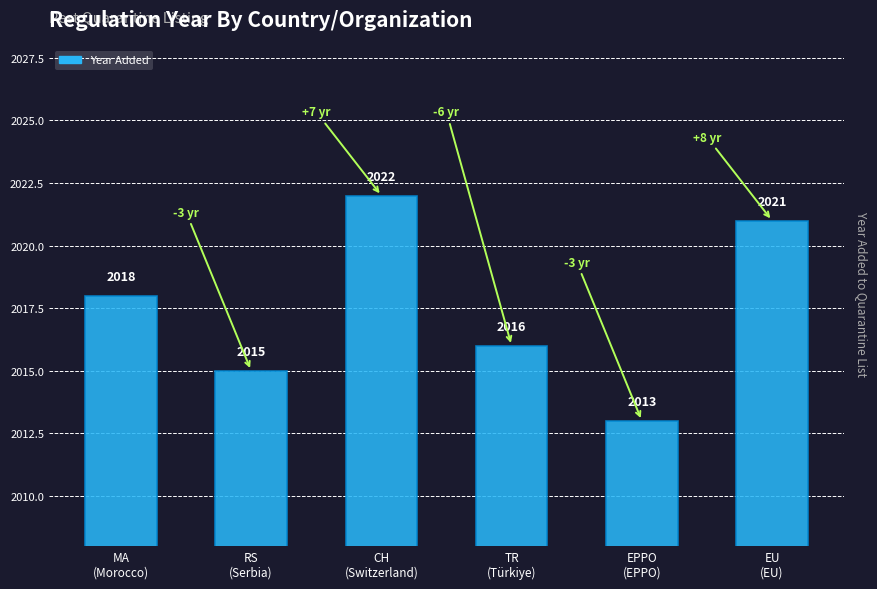

What is the minimum value shown in the chart?

2013